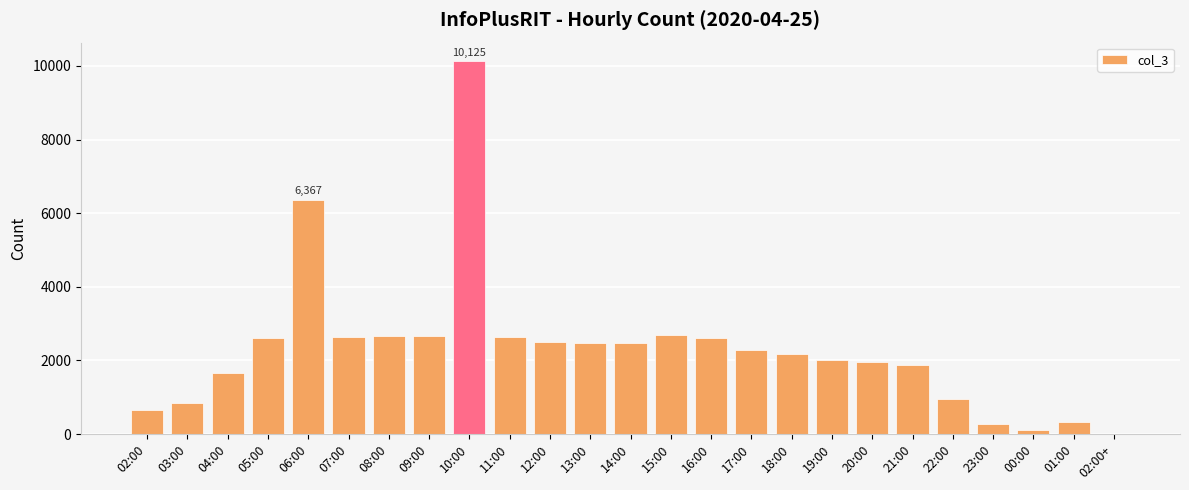

Which category has the highest value across all series?

10:00